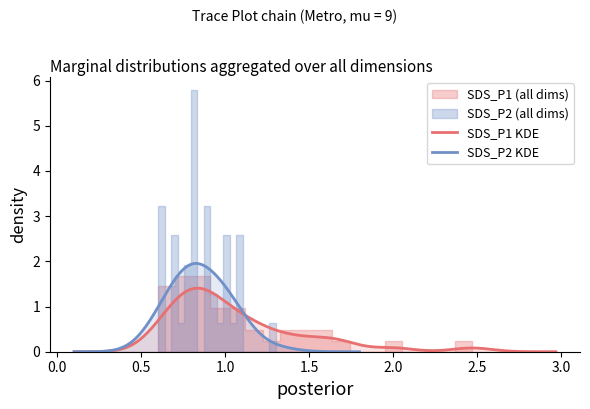

At 00:52, list the series in order from largest to smallest.

SDS_P1, SDS_P2